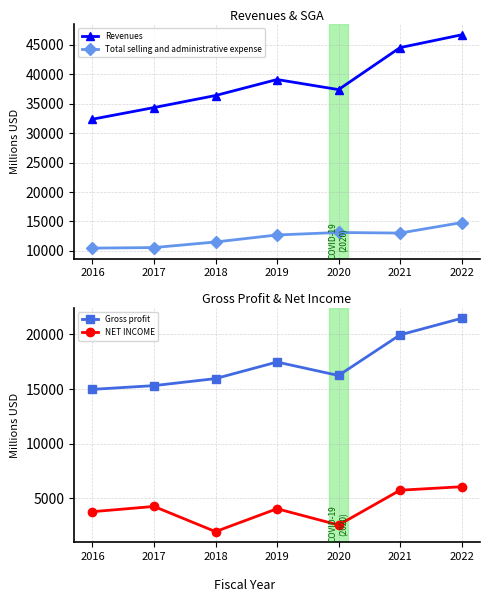

Where is the first local maximum for Total selling and administrative expense?

2020